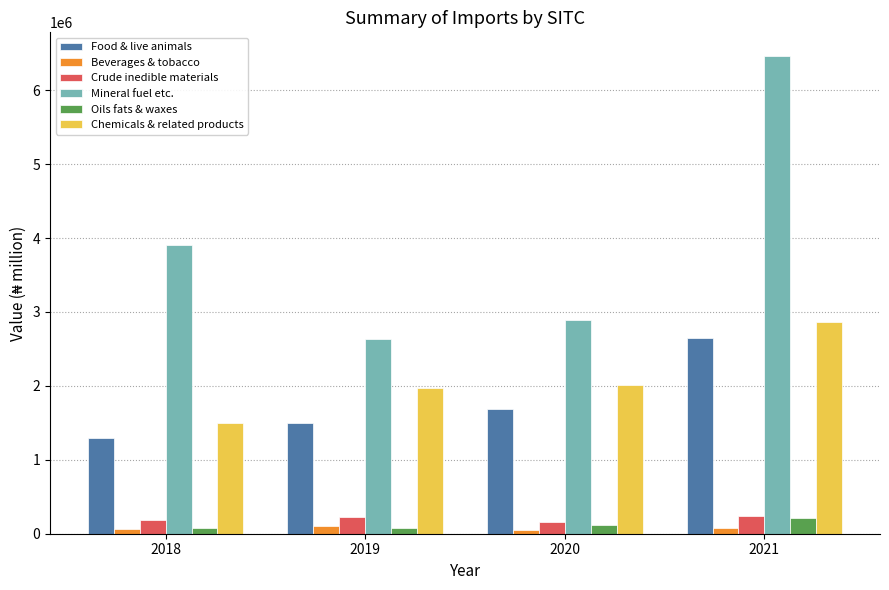

What is the maximum value for Oils fats & waxes?

217299.2